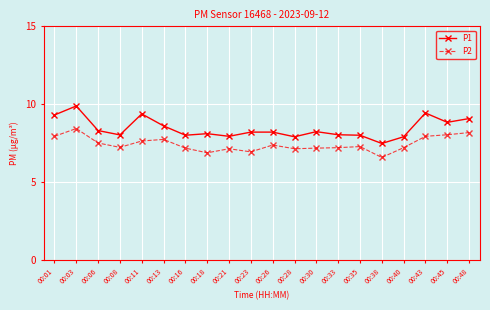

What is the greatest value displayed?

9.9